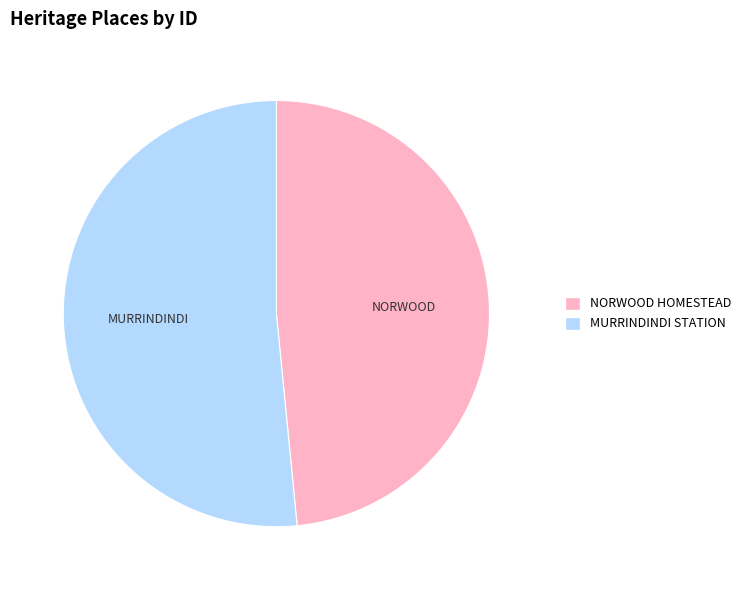

Is it true that NORWOOD HOMESTEAD is 48% of the pie?

True